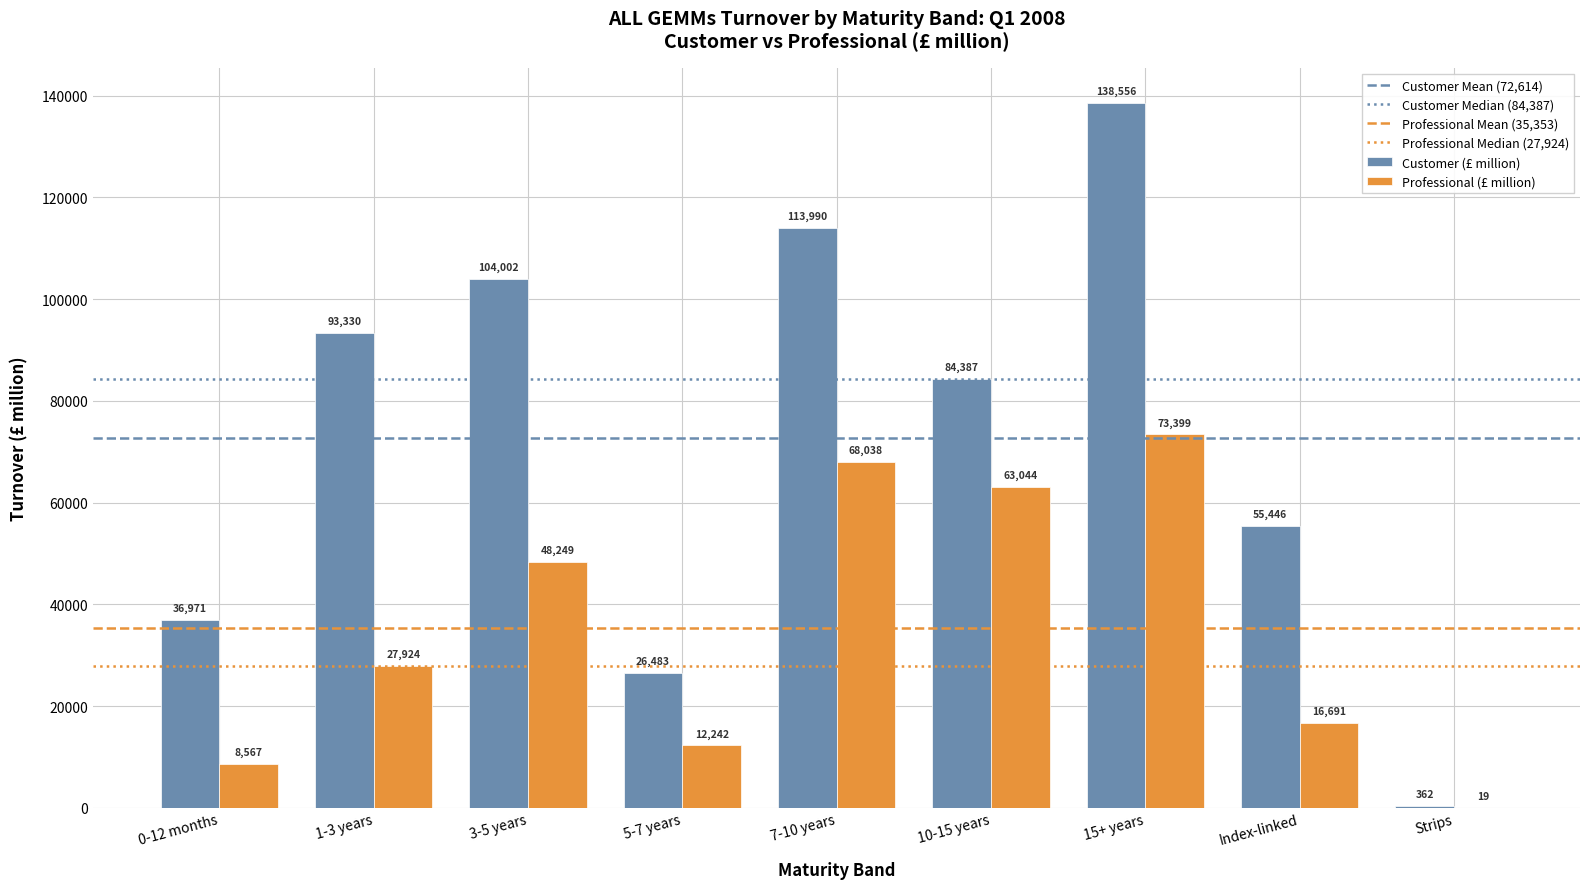

What value does the Professional (£ million) series have at Index-linked?

16691.4